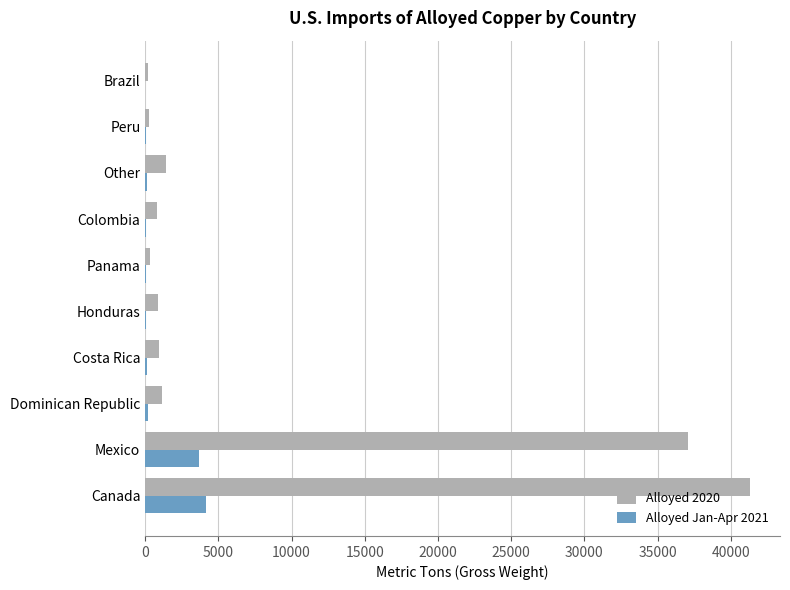

At which label is Alloyed 2020 closest to 20732?

Mexico